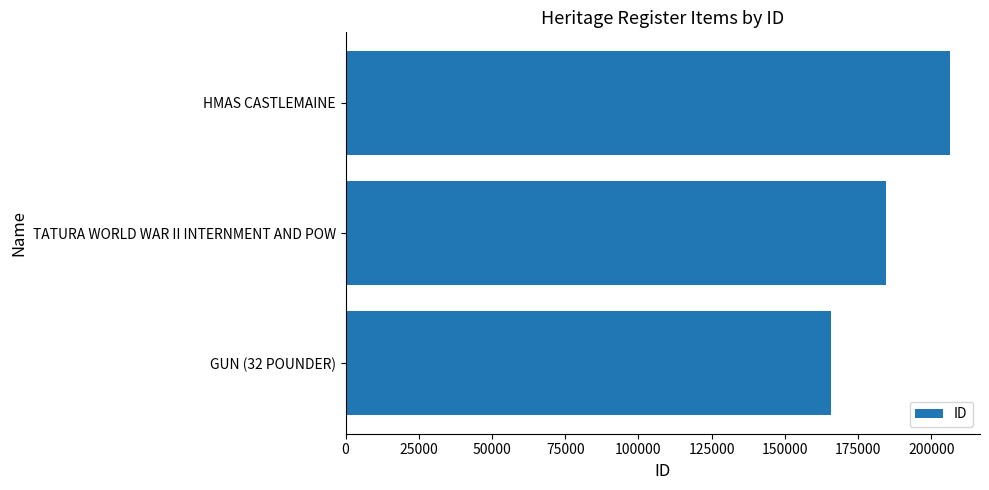

Count the number of categories in the chart.

3